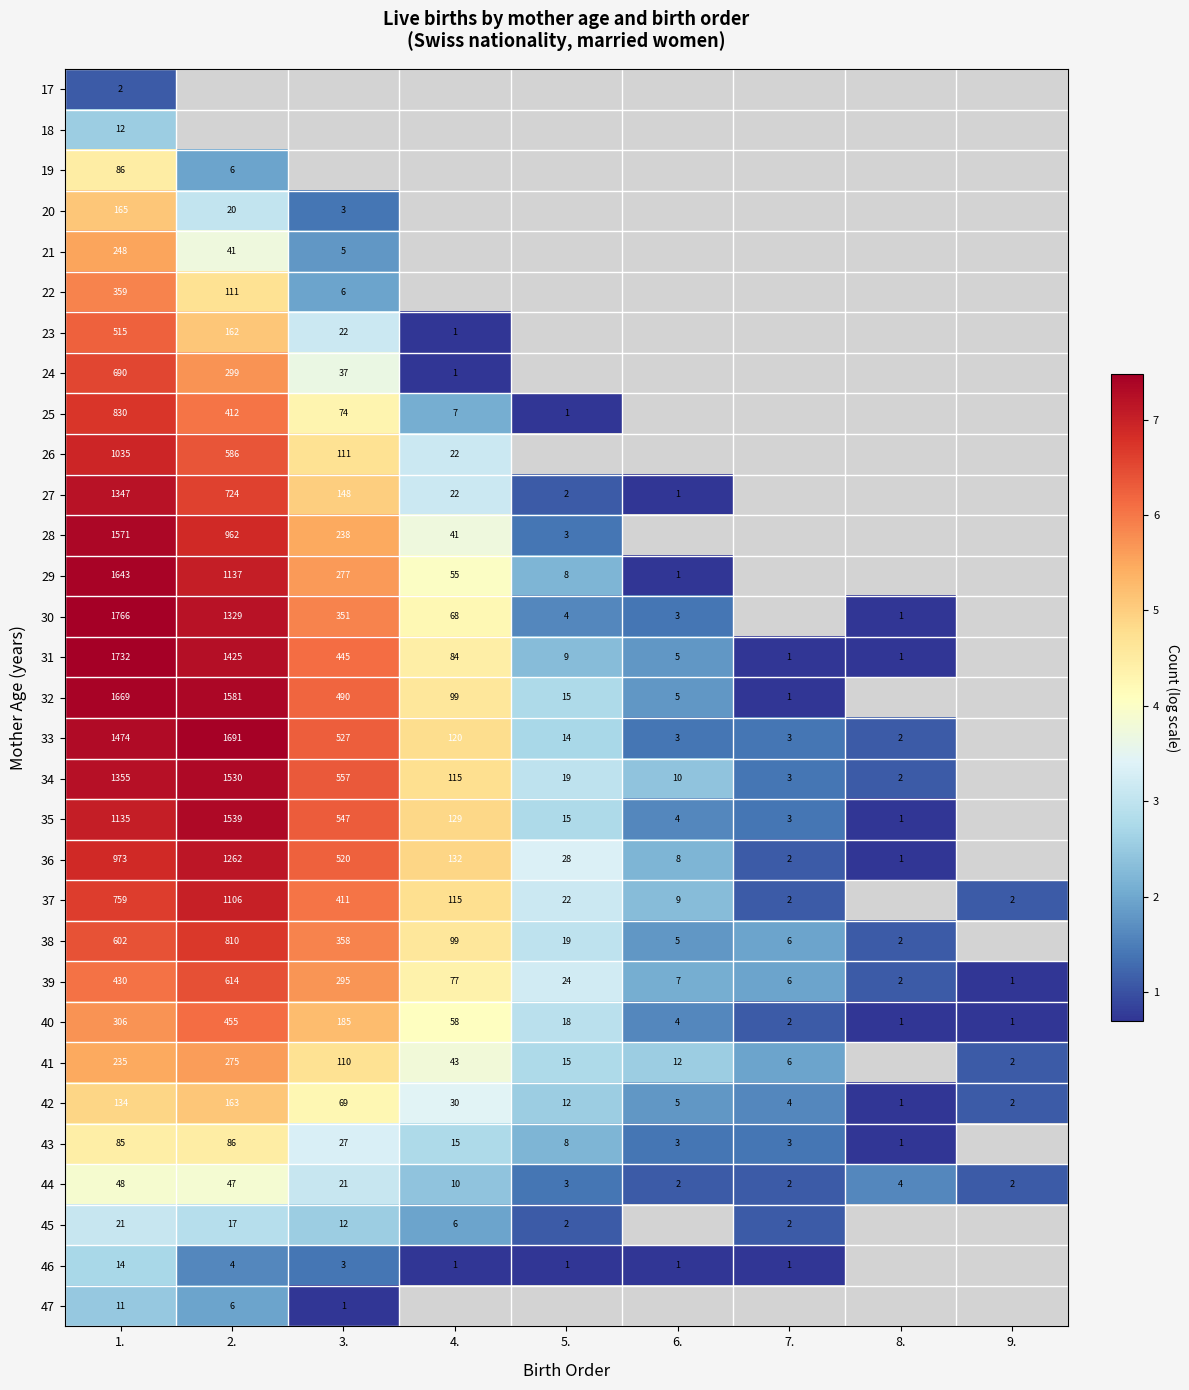

List the series in order of their peak value, lowest first.

17, 47, 18, 46, 45, 44, 19, 43, 42, 20, 21, 41, 22, 40, 23, 39, 24, 38, 25, 26, 37, 36, 27, 34, 35, 28, 29, 32, 33, 31, 30